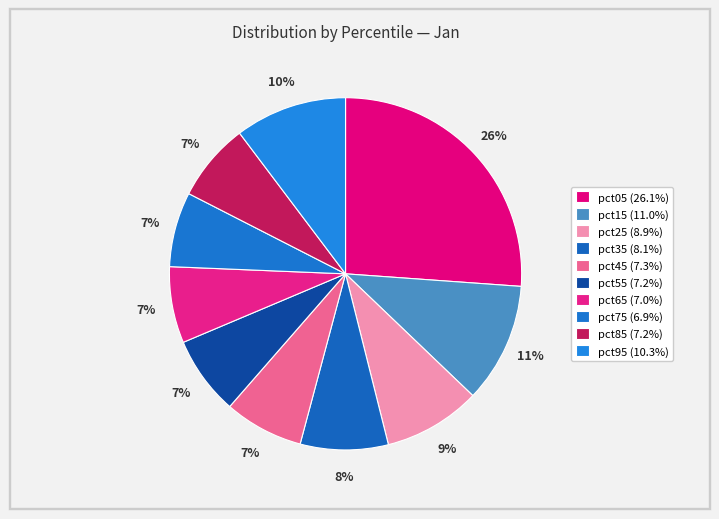

How much of the chart is everything except pct65?

93.0%